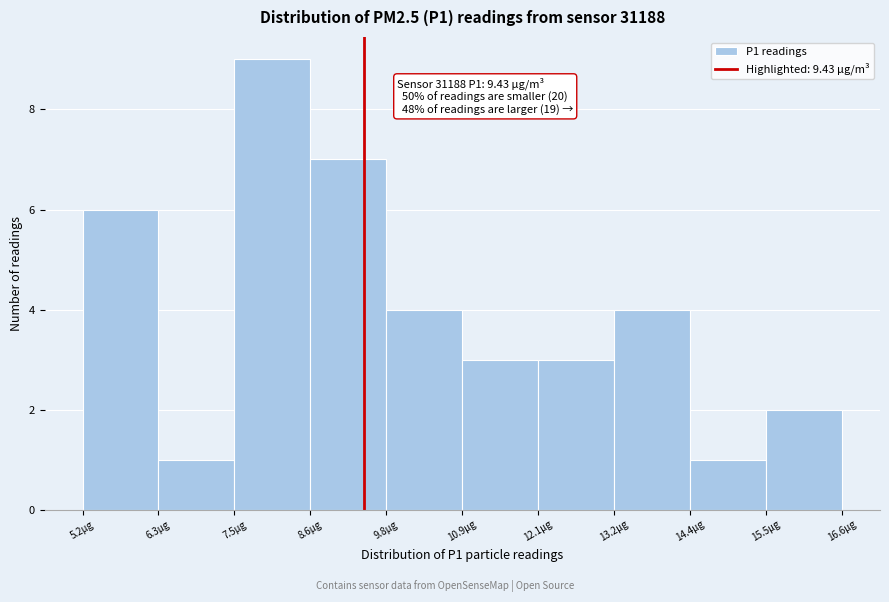

Which range on the x-axis has the tallest bar?

7.4 to 8.6